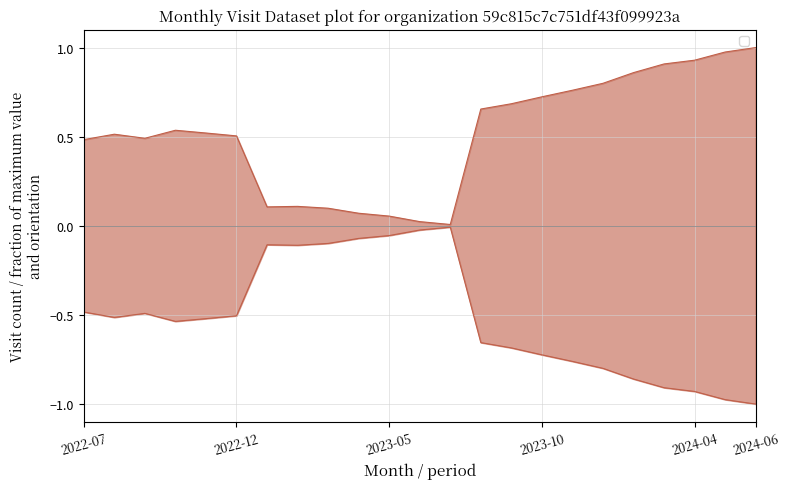

At which category does the data reach its first local valley?

2022-09